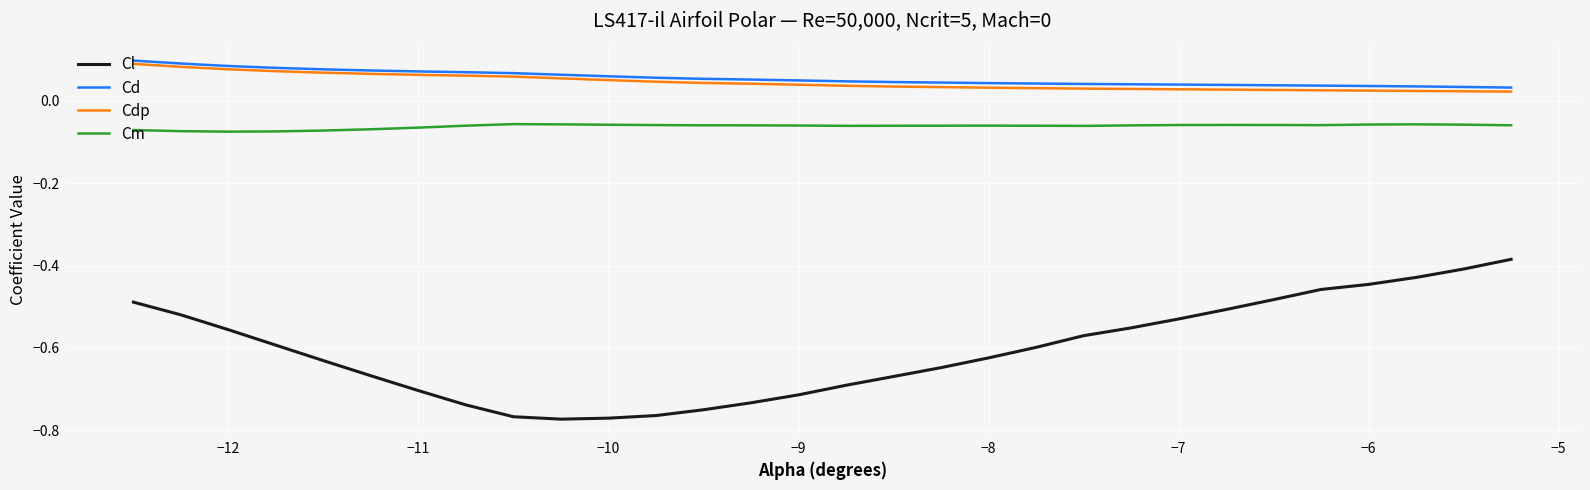

True or false: Cm and Cl intersect in this chart.

False